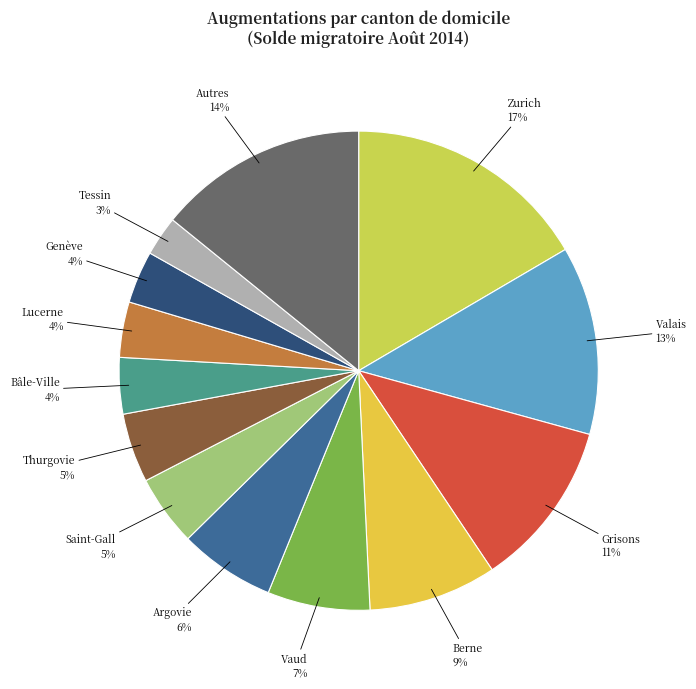

To the nearest percent, what percentage of the pie is Genève?

4%